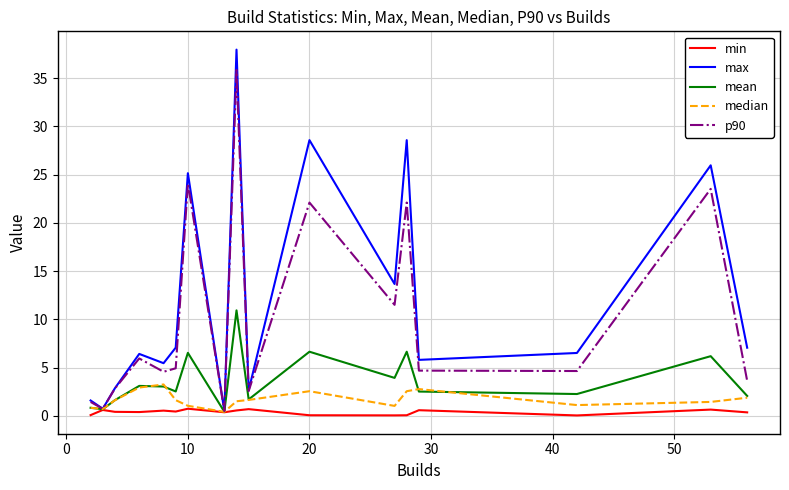

Which series has the largest total across all categories?

max